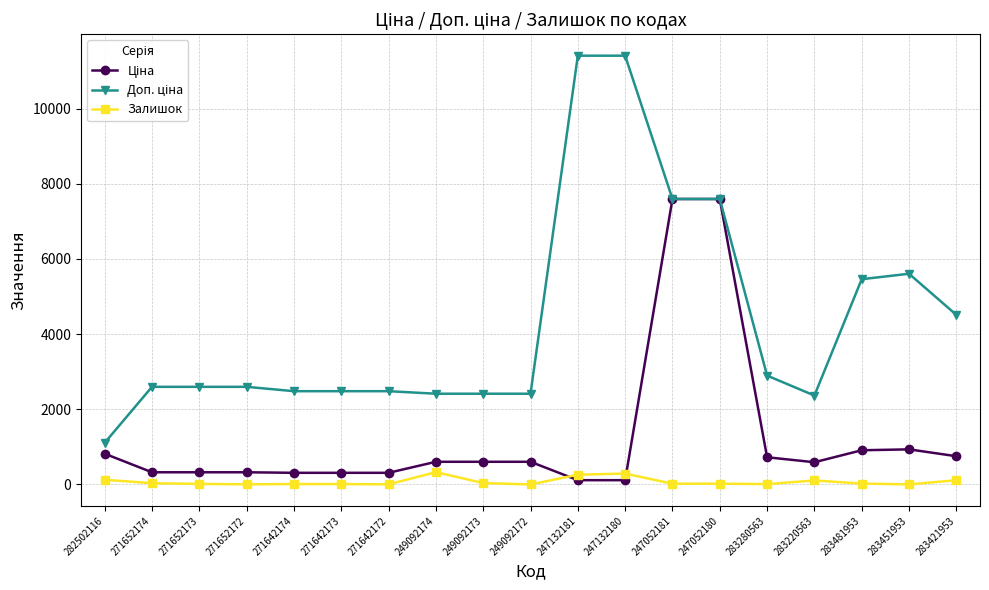

How many data points does each series have?

19